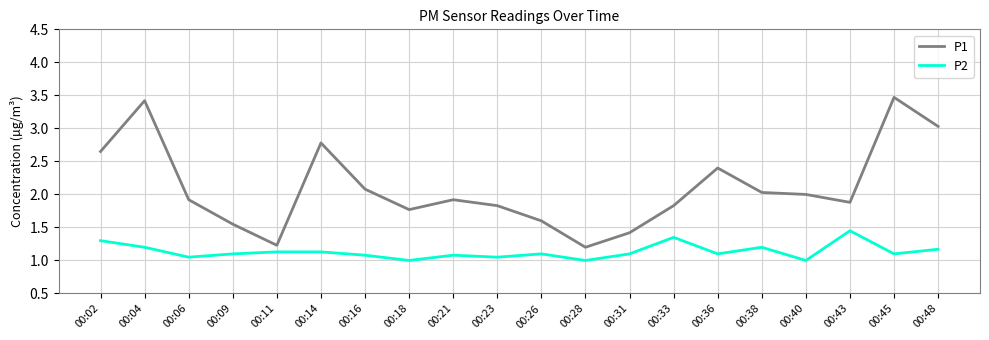

Rank the series by their maximum value, from lowest to highest.

P2, P1